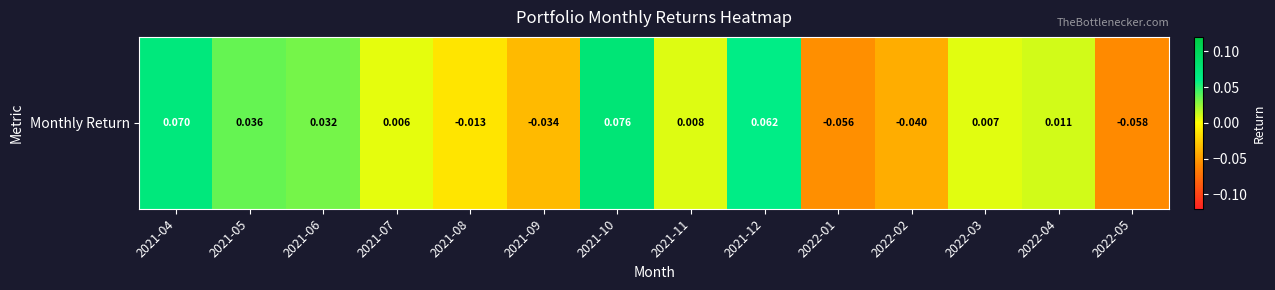

What is the sum of all values?

0.1